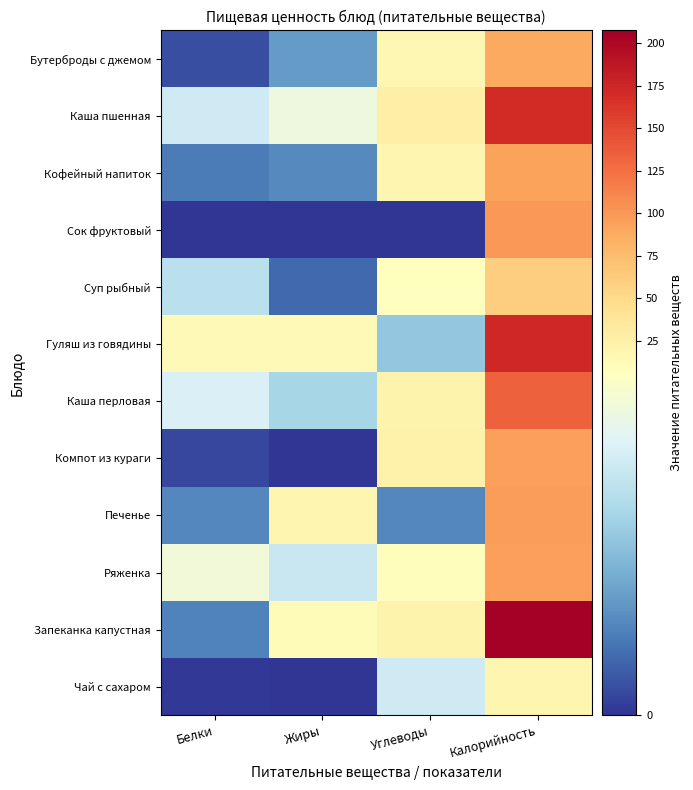

At how many categories does at least one series exceed 67?

1